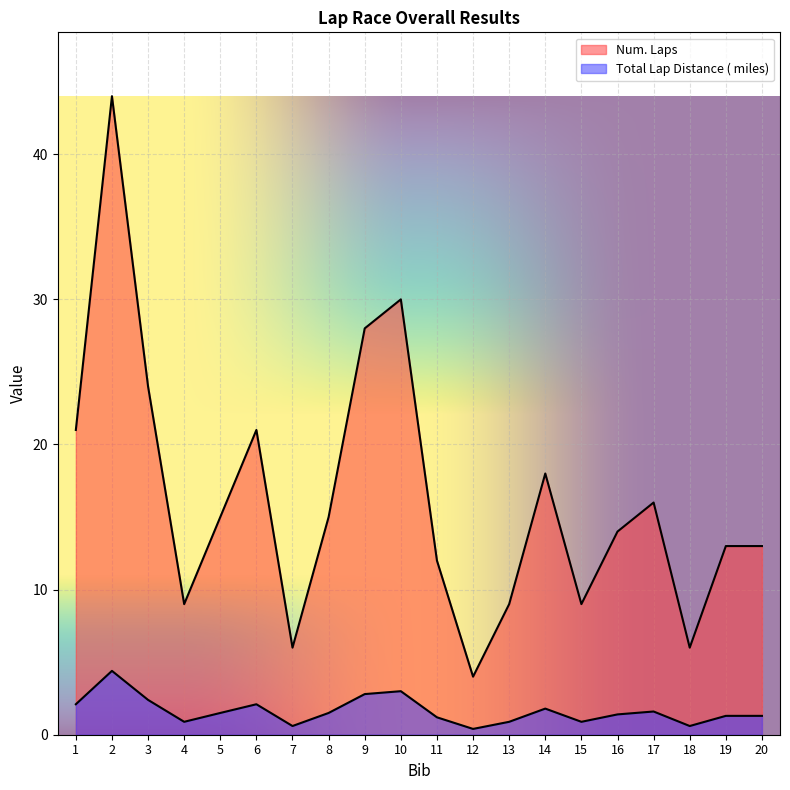

What is the difference between the second highest and minimum values in the Total Lap Distance ( miles) series?

2.6